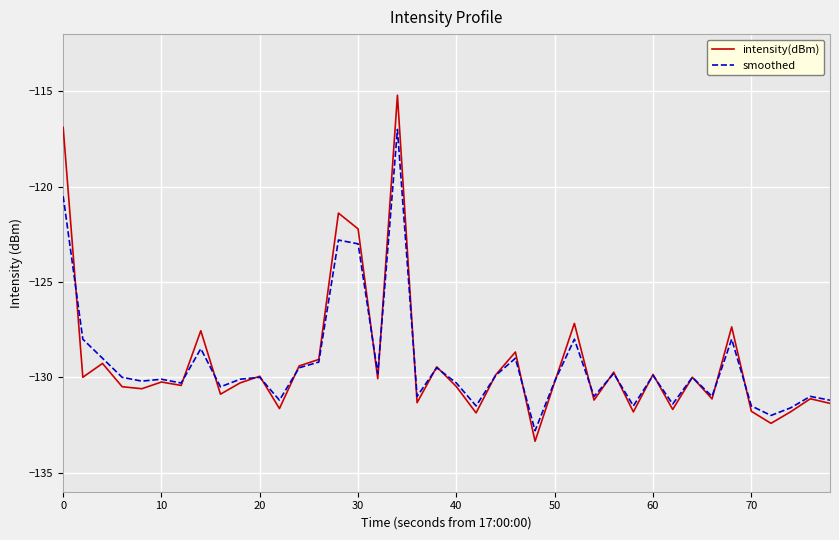

What is the minimum value shown in the chart?

-133.4